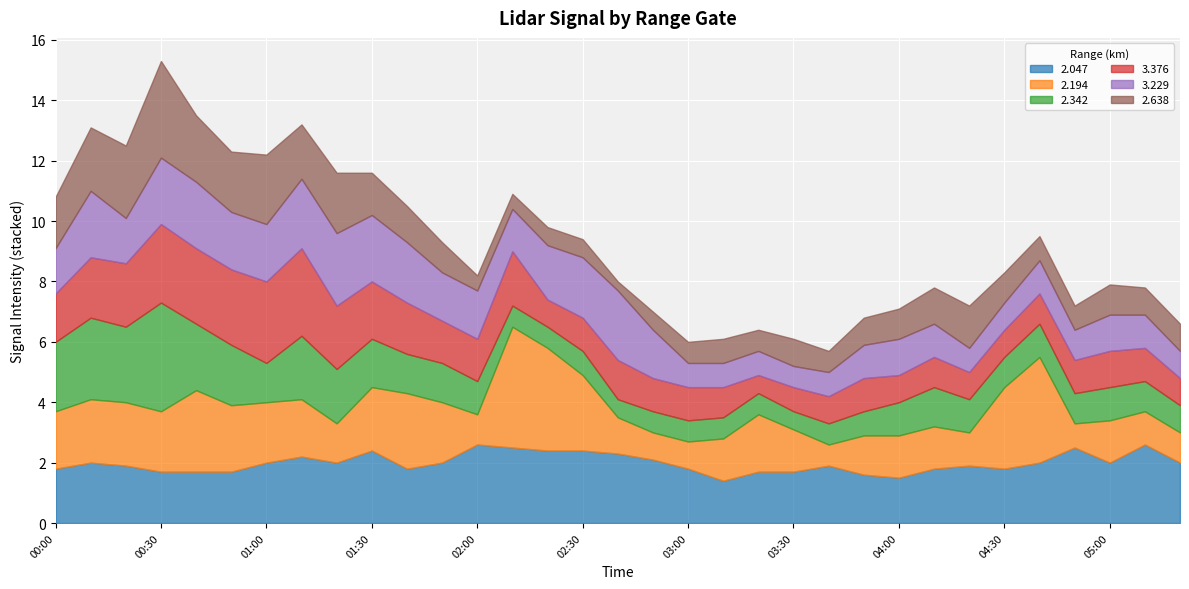

What is the total value across all series at 2017/11/29 03:10?

6.1